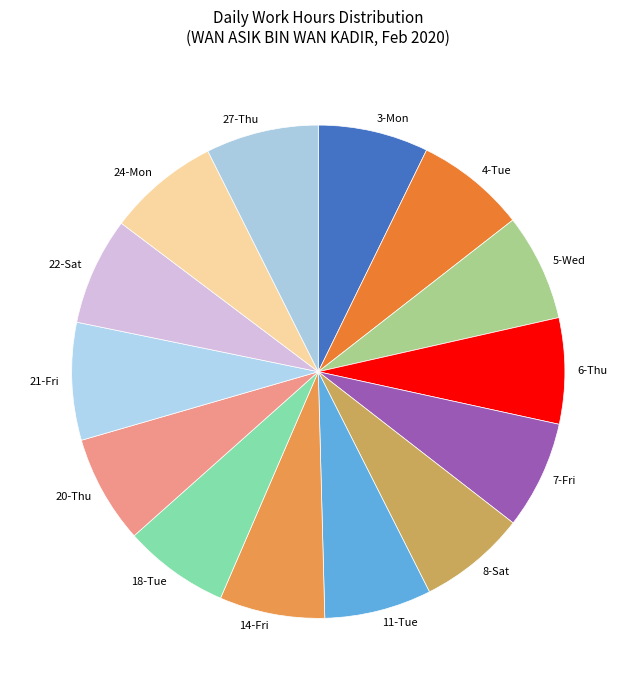

Combined, do 27-Thu and 18-Tue account for over 50%?

No